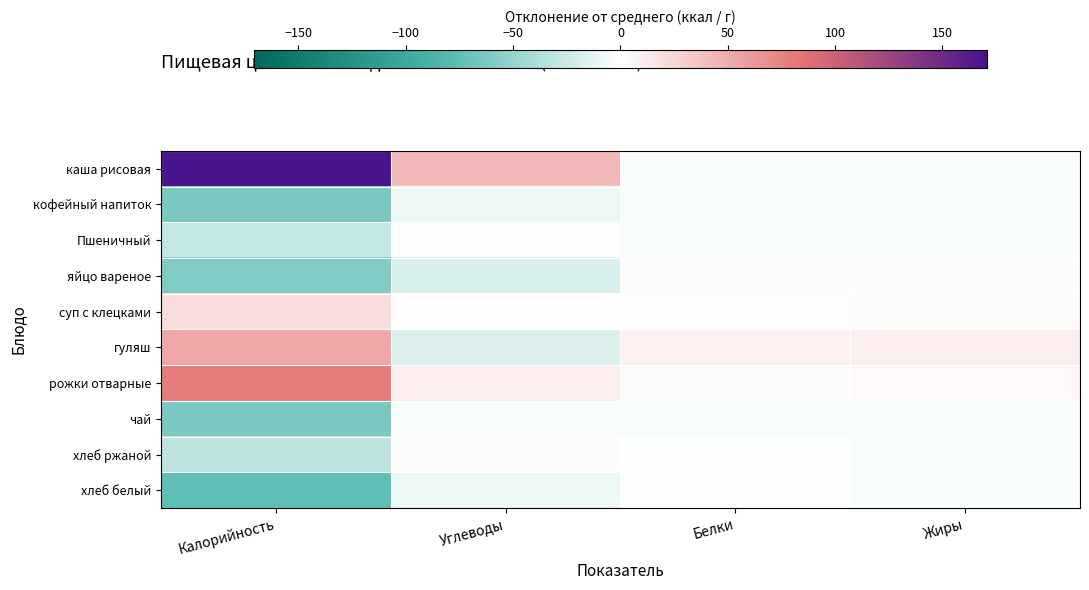

Which category has the lowest value across all series?

Калорийность